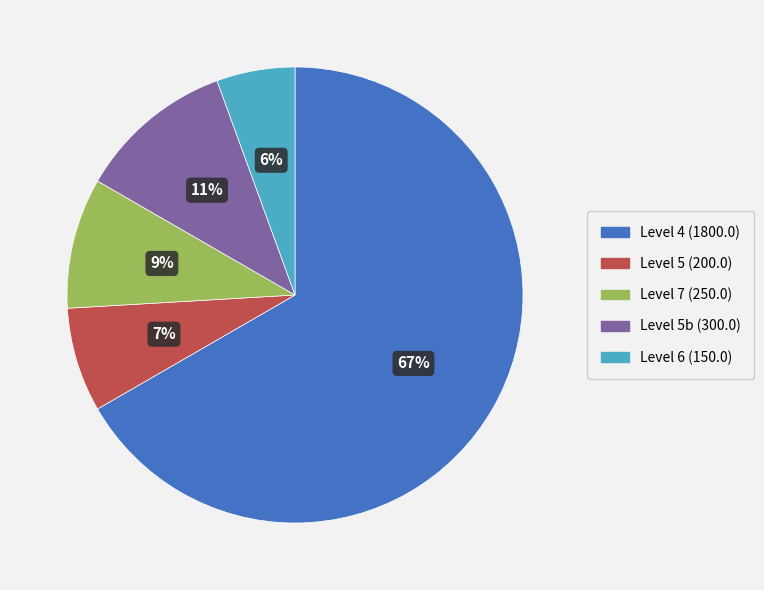

How many segments does this pie chart have?

5